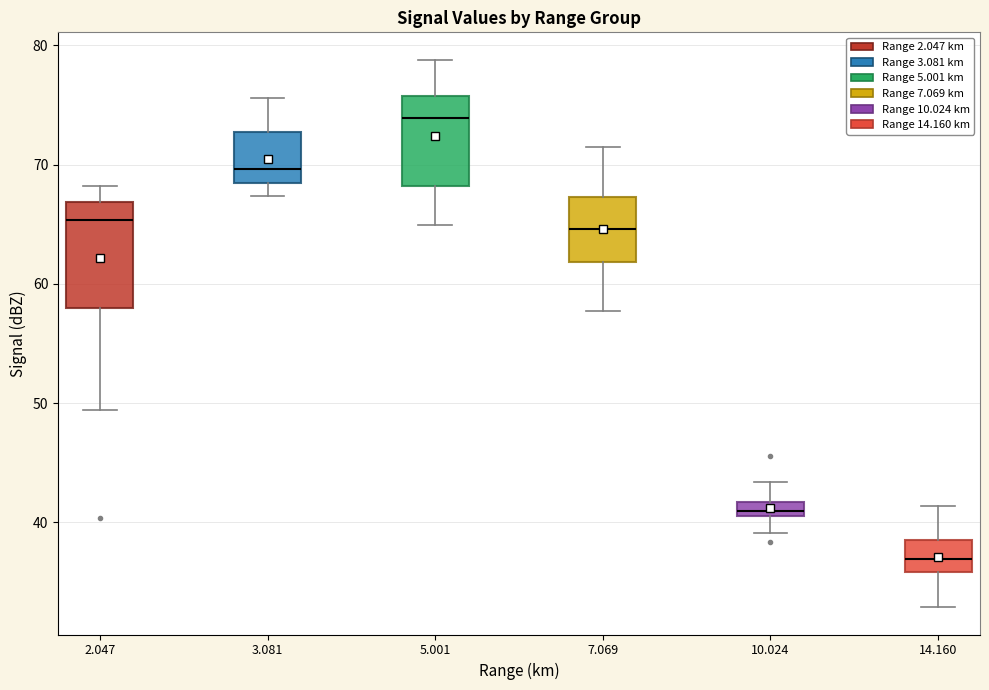

Which box's median line is the lowest?

14.160